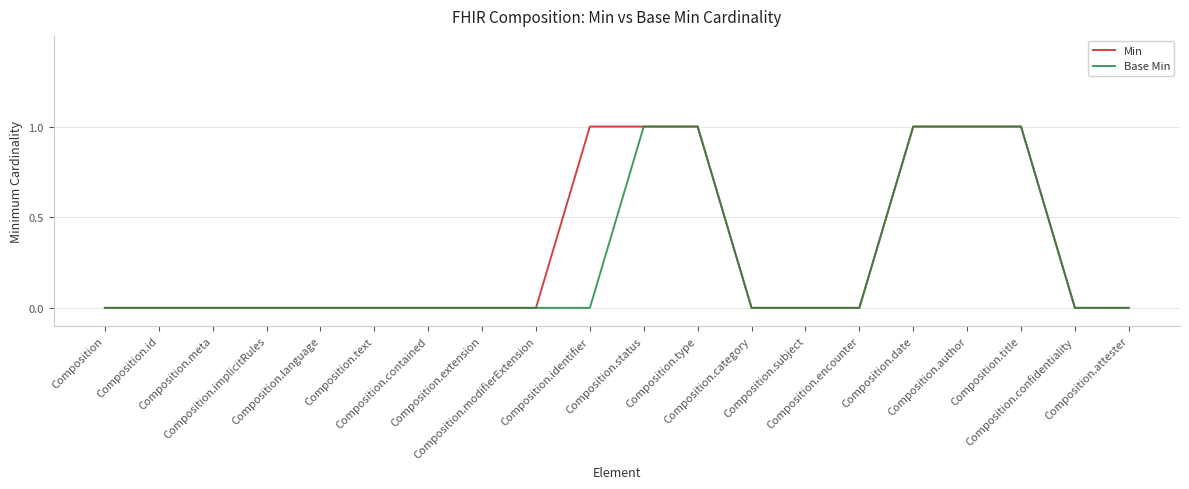

Rank the series by their average value, from highest to lowest.

Min, Base Min